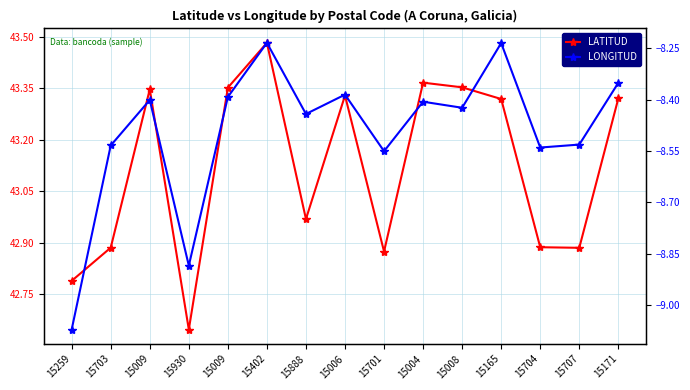

What is the maximum value for LATITUD?

43.5